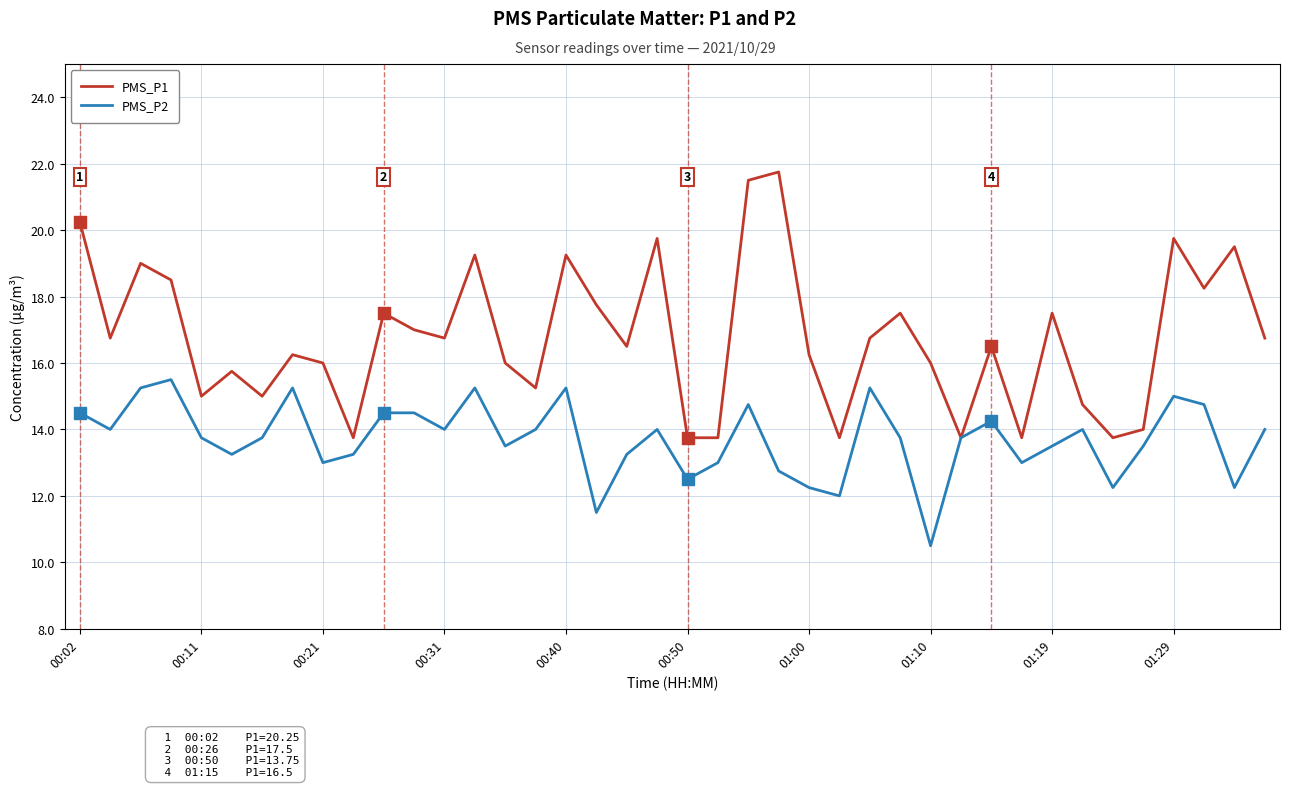

Which series has the largest total across all categories?

PMS_P1